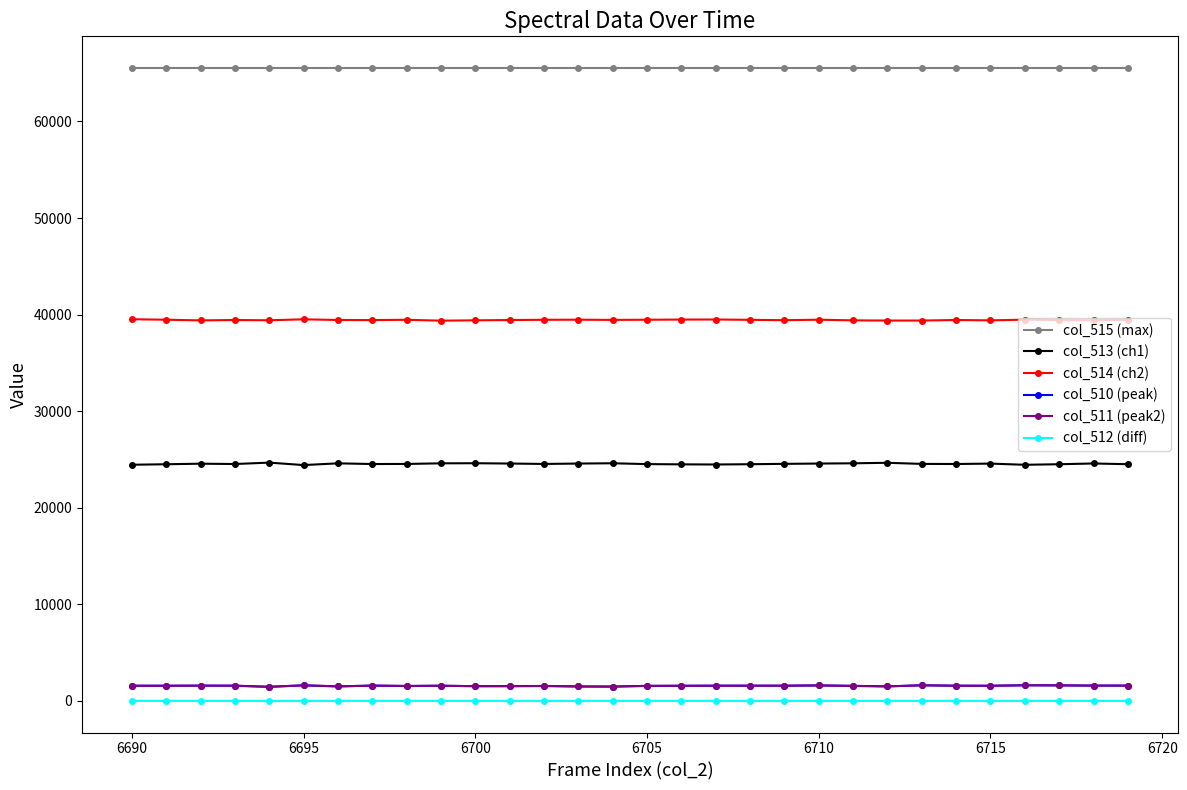

What are all the series names shown in the legend?

col_515 (max), col_513 (ch1), col_514 (ch2), col_510 (peak), col_511 (peak2), col_512 (diff)